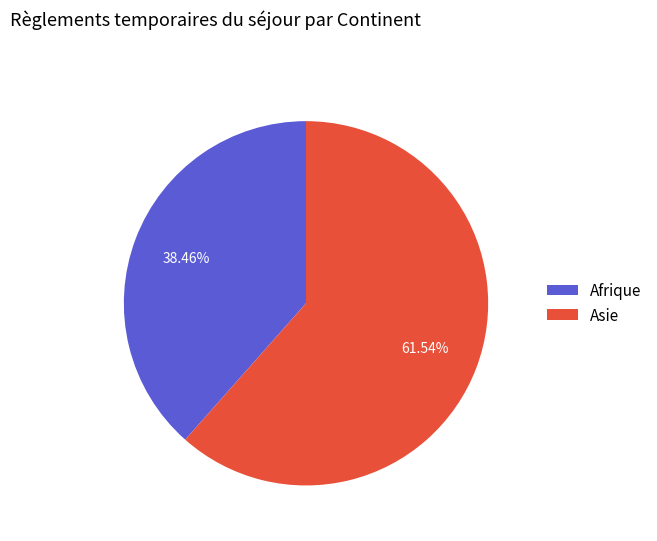

Count the number of slices in the pie.

2